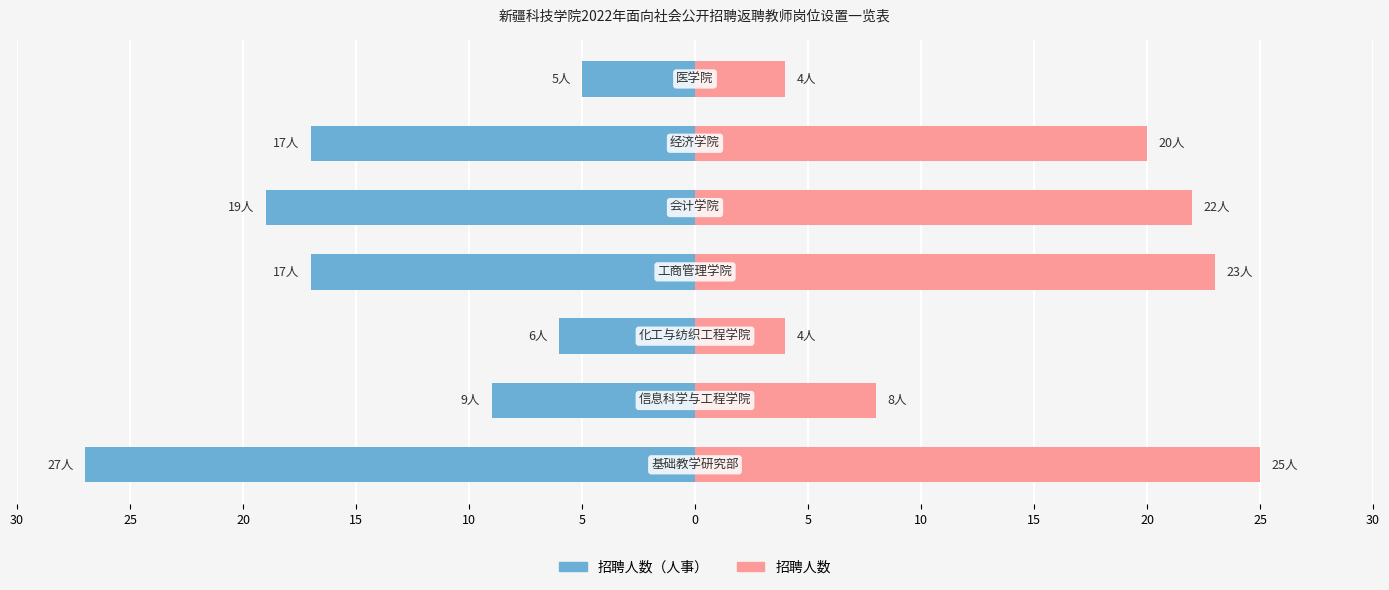

Rank the series at 25 from lowest to highest value.

招聘人数（人事）, 招聘人数